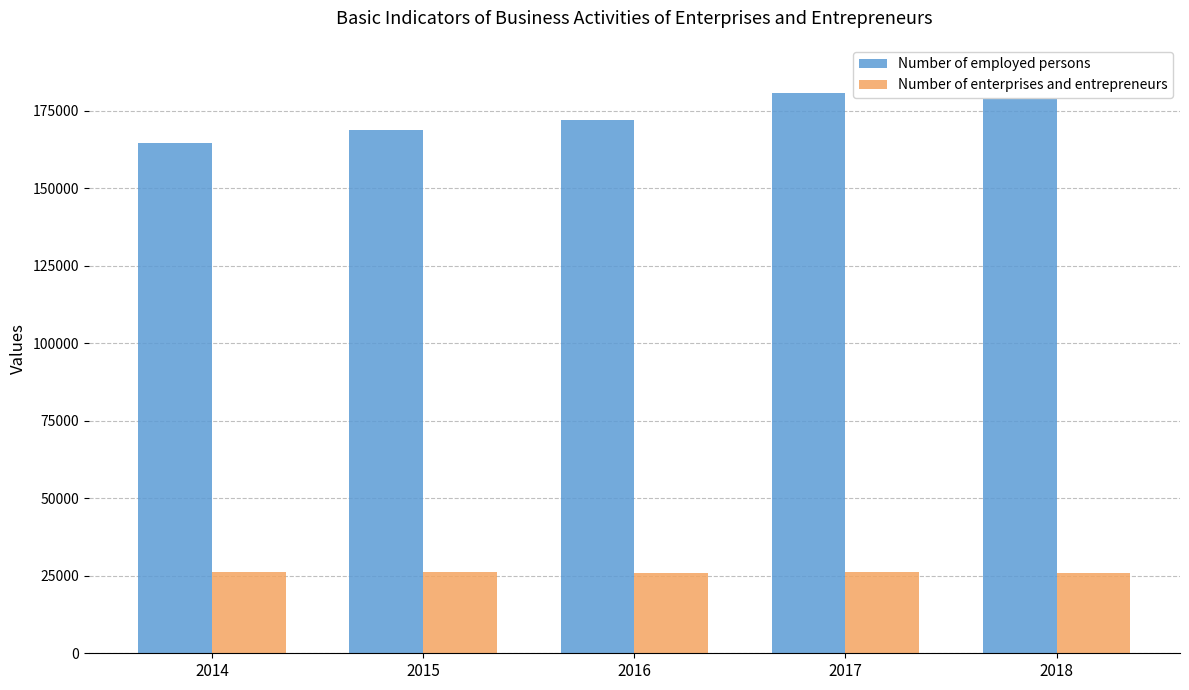

What is the average value of the Number of employed persons series?

174545